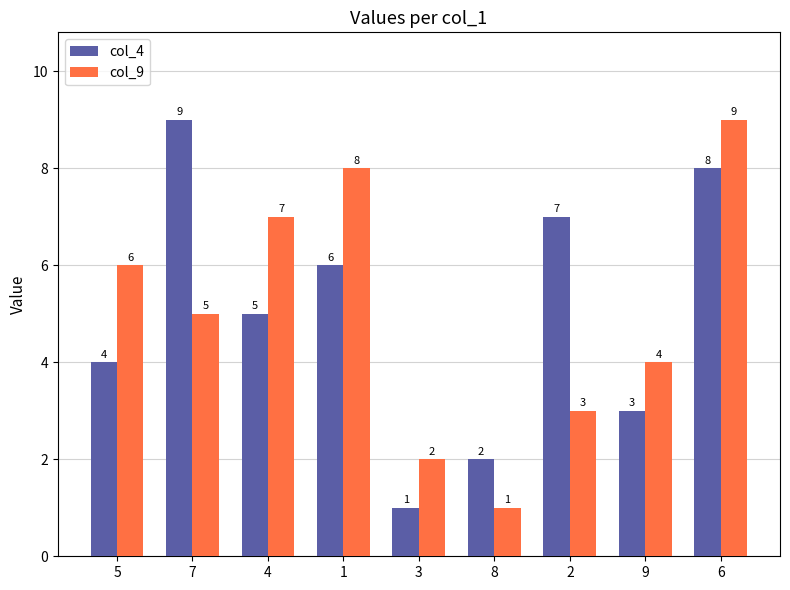

What is the difference between the second highest and minimum values in the col_4 series?

7